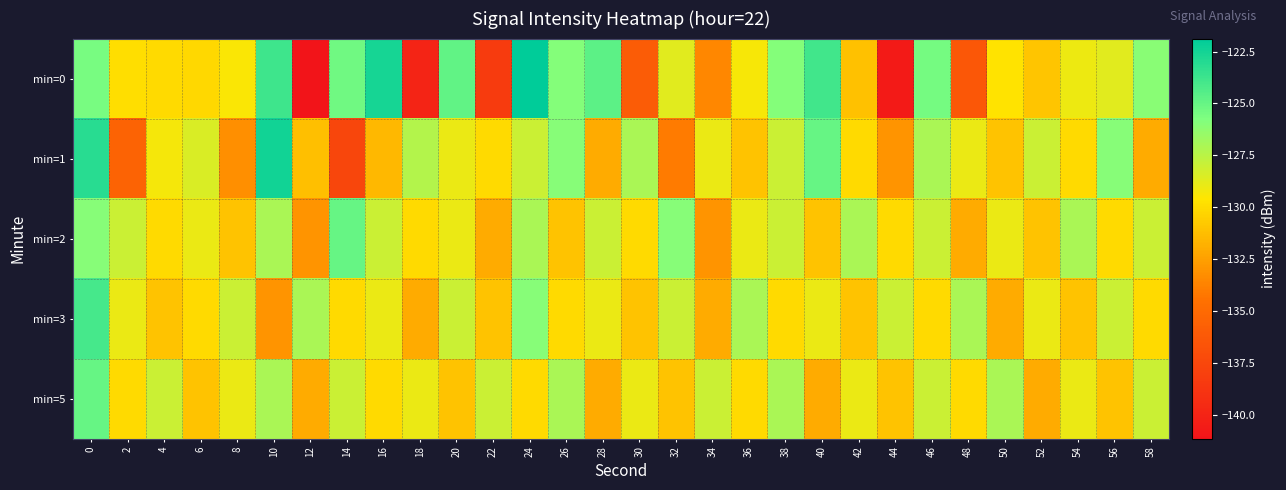

Reading right to left, list all the values displayed in this chart.

min=0: 58=-126.1	56=-128.7	54=-129.0	52=-130.9	50=-129.7	48=-136.4	46=-125.4	44=-140.7	42=-131.1	40=-123.8	38=-125.9	36=-129.3	34=-133.5	32=-128.7	30=-136.0	28=-124.7	26=-125.9	24=-121.9	22=-138.3	20=-124.8	18=-140.0	16=-122.6	14=-125.3	12=-141.1	10=-123.8	8=-129.4	6=-130.1	4=-130.0	2=-129.9	0=-125.5
min=1: 58=-132.0	56=-126.0	54=-130.0	52=-128.0	50=-131.0	48=-129.0	46=-127.0	44=-133.0	42=-130.0	40=-125.0	38=-128.0	36=-131.0	34=-129.0	32=-134.0	30=-127.0	28=-132.0	26=-126.0	24=-128.0	22=-130.0	20=-129.0	18=-127.3	16=-131.5	14=-137.5	12=-131.2	10=-122.5	8=-133.2	6=-128.4	4=-129.3	2=-135.5	0=-123.1
min=2: 58=-128.0	56=-130.0	54=-127.0	52=-131.0	50=-129.0	48=-132.0	46=-128.0	44=-130.0	42=-127.0	40=-131.0	38=-128.0	36=-129.0	34=-133.0	32=-126.0	30=-130.0	28=-128.0	26=-131.0	24=-127.0	22=-132.0	20=-129.0	18=-130.0	16=-128.0	14=-125.0	12=-133.0	10=-127.0	8=-131.0	6=-129.0	4=-130.0	2=-128.0	0=-126.0
min=3: 58=-130.0	56=-128.0	54=-131.0	52=-129.0	50=-132.0	48=-127.0	46=-130.0	44=-128.0	42=-131.0	40=-129.0	38=-130.0	36=-127.0	34=-132.0	32=-128.0	30=-131.0	28=-129.0	26=-130.0	24=-126.0	22=-131.0	20=-128.0	18=-132.0	16=-129.0	14=-130.0	12=-127.0	10=-133.0	8=-128.0	6=-130.0	4=-131.0	2=-129.0	0=-124.0
min=5: 58=-128.0	56=-131.0	54=-129.0	52=-132.0	50=-127.0	48=-130.0	46=-128.0	44=-131.0	42=-129.0	40=-132.0	38=-127.0	36=-130.0	34=-128.0	32=-131.0	30=-129.0	28=-132.0	26=-127.0	24=-130.0	22=-128.0	20=-131.0	18=-129.0	16=-130.0	14=-128.0	12=-132.0	10=-127.0	8=-129.0	6=-131.0	4=-128.0	2=-130.0	0=-125.0